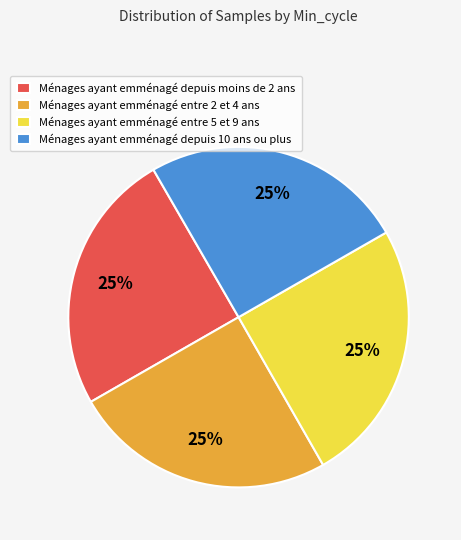

To the nearest percent, what is the average slice percentage?

25%